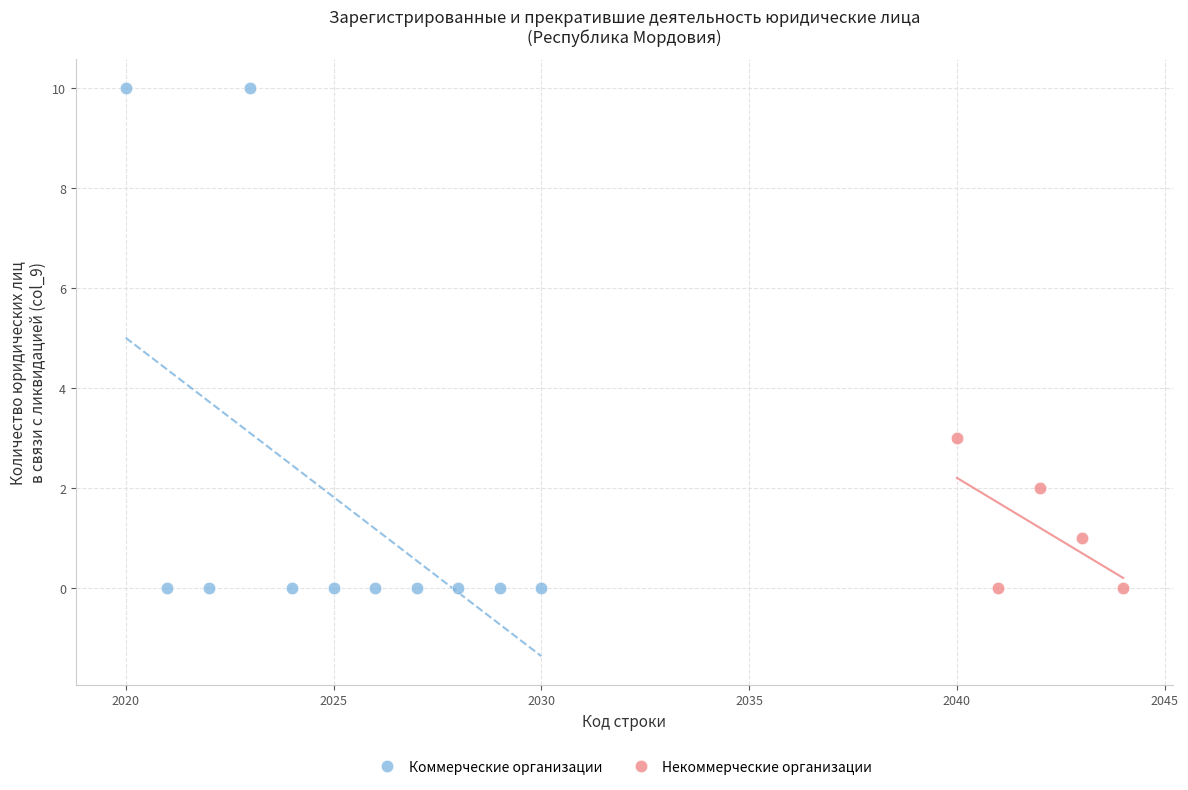

Which series reaches the maximum Y coordinate?

Коммерческие организации